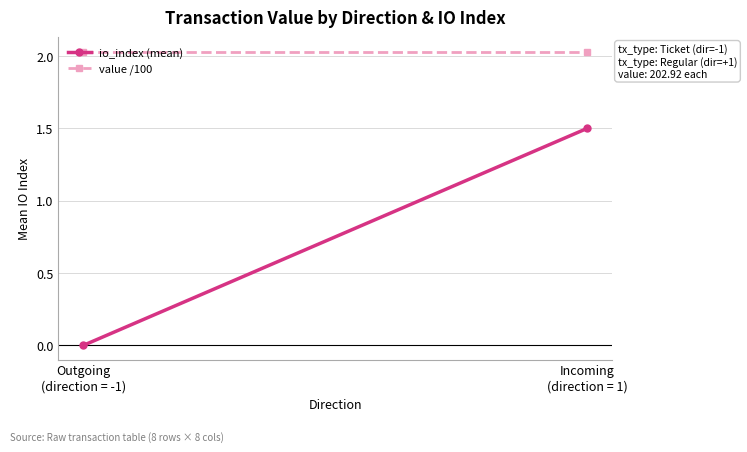

How many lines are shown in the chart?

2